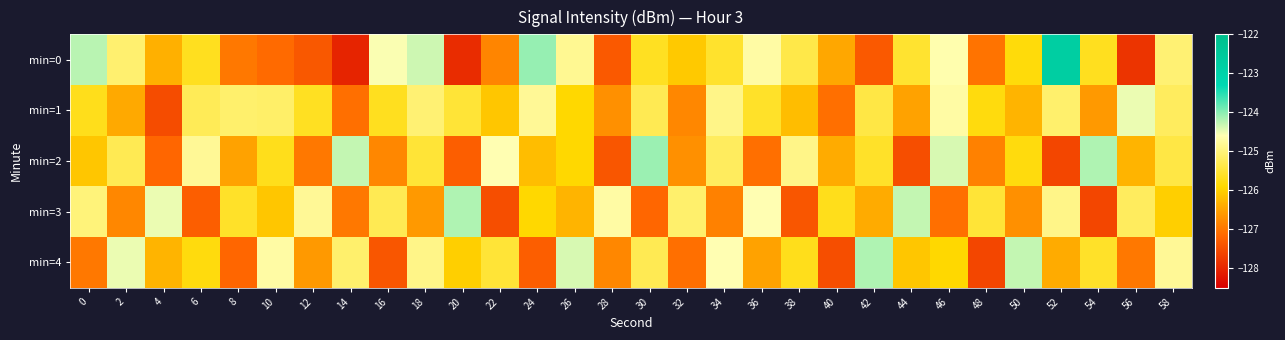

Reading right to left, list all the values displayed in this chart.

min=0: 58=-125.1	56=-127.8	54=-125.7	52=-122.8	50=-125.8	48=-127.0	46=-124.6	44=-125.5	42=-127.3	40=-126.5	38=-125.4	36=-124.7	34=-125.6	32=-126.1	30=-125.7	28=-127.3	26=-124.8	24=-124.1	22=-126.8	20=-127.9	18=-124.3	16=-124.6	14=-128.0	12=-127.4	10=-127.1	8=-127.0	6=-125.7	4=-126.3	2=-125.1	0=-124.2
min=1: 58=-125.2	56=-124.5	54=-126.6	52=-125.1	50=-126.3	48=-125.8	46=-124.7	44=-126.5	42=-125.4	40=-127.1	38=-126.2	36=-125.6	34=-124.9	32=-126.8	30=-125.3	28=-126.7	26=-125.9	24=-124.8	22=-126.1	20=-125.5	18=-125.1	16=-125.7	14=-127.1	12=-125.6	10=-125.1	8=-125.1	6=-125.3	4=-127.5	2=-126.4	0=-125.7
min=2: 58=-125.4	56=-126.3	54=-124.2	52=-127.6	50=-125.8	48=-126.9	46=-124.4	44=-127.5	42=-125.6	40=-126.4	38=-124.9	36=-127.1	34=-125.2	32=-126.7	30=-124.1	28=-127.4	26=-125.9	24=-126.2	22=-124.6	20=-127.3	18=-125.5	16=-126.8	14=-124.3	12=-127.0	10=-125.7	8=-126.5	6=-124.8	4=-127.2	2=-125.3	0=-126.1
min=3: 58=-126.0	56=-125.2	54=-127.6	52=-124.9	50=-126.7	48=-125.5	46=-127.1	44=-124.3	42=-126.4	40=-125.7	38=-127.4	36=-124.6	34=-126.9	32=-125.1	30=-127.2	28=-124.7	26=-126.3	24=-125.9	22=-127.5	20=-124.2	18=-126.6	16=-125.3	14=-127.0	12=-124.8	10=-126.1	8=-125.6	6=-127.3	4=-124.5	2=-126.8	0=-125.0
min=4: 58=-124.8	56=-127.0	54=-125.6	52=-126.4	50=-124.3	48=-127.6	46=-125.9	44=-126.1	42=-124.2	40=-127.5	38=-125.7	36=-126.5	34=-124.6	32=-127.1	30=-125.3	28=-126.8	26=-124.4	24=-127.3	22=-125.5	20=-126.0	18=-124.9	16=-127.4	14=-125.1	12=-126.6	10=-124.7	8=-127.2	6=-125.8	4=-126.3	2=-124.5	0=-127.0